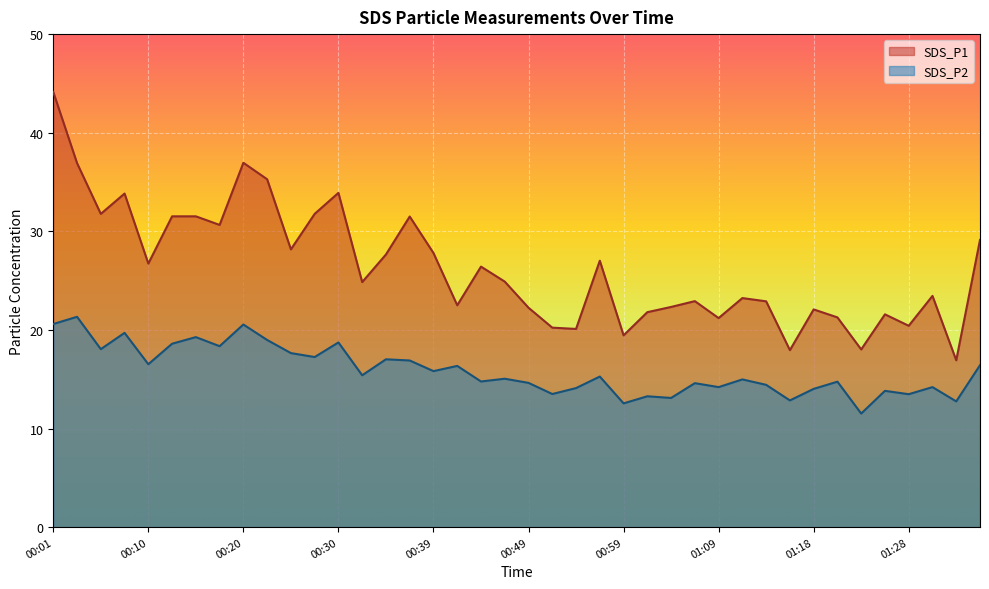

Where is the first local maximum for SDS_P1?

00:08